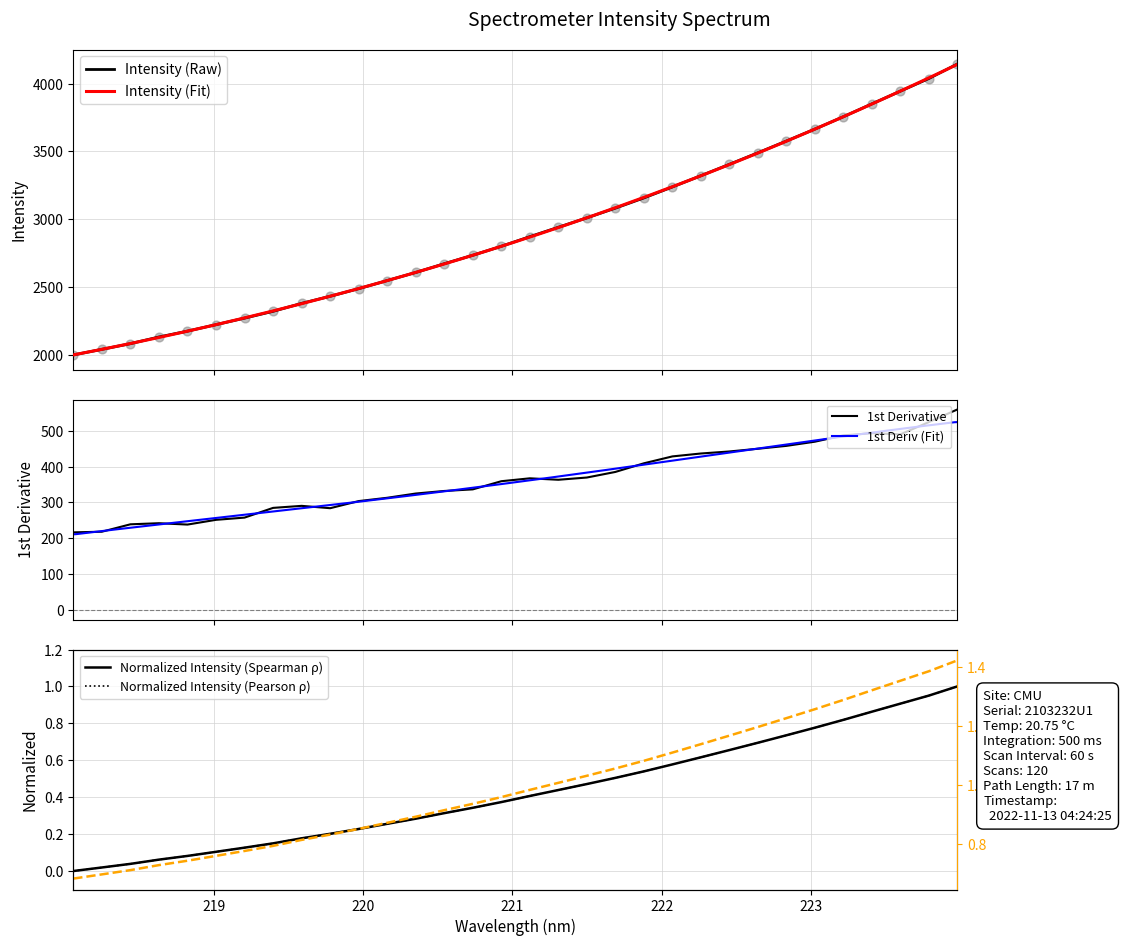

Which has a higher value, 219.589 or 218.8244?

219.589